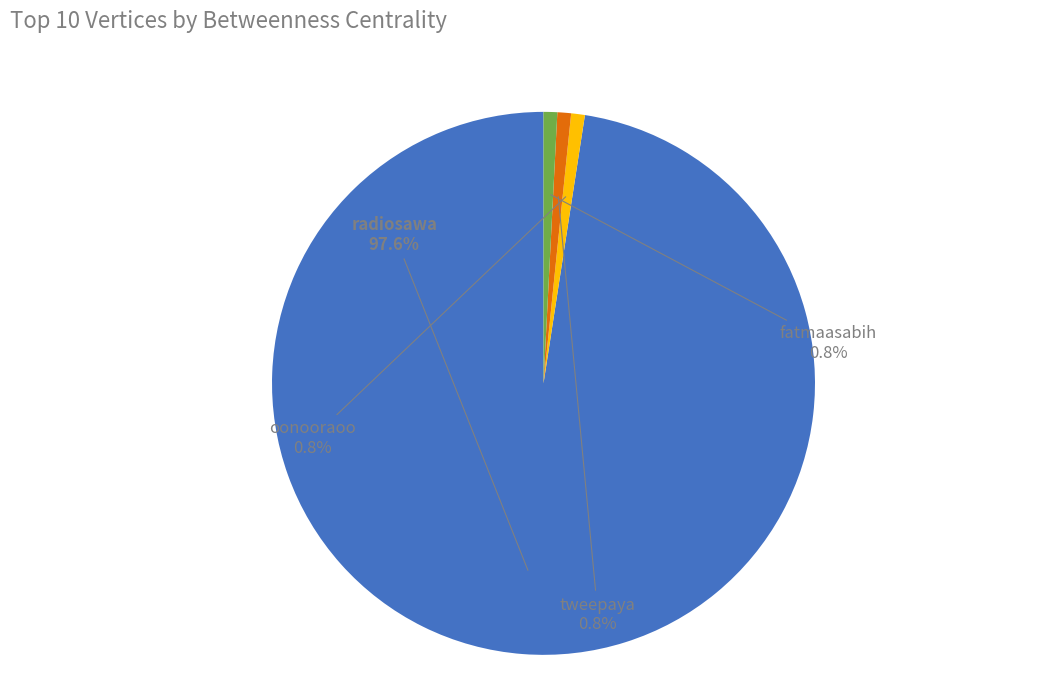

Is there any slice that represents more than half of the pie?

Yes